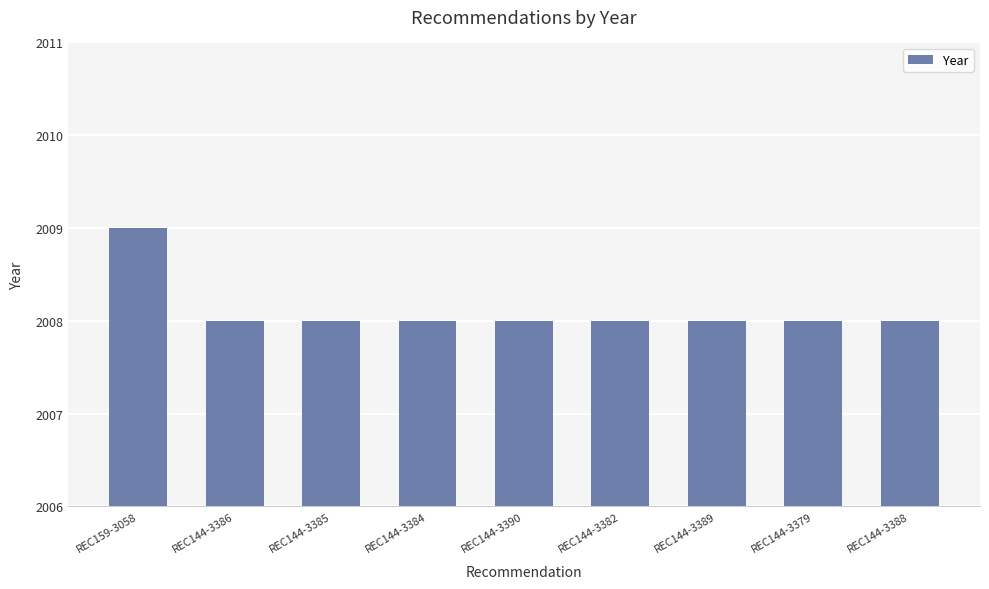

Approximately how many times larger is the value at REC144-3390 compared to REC144-3379?

1.0